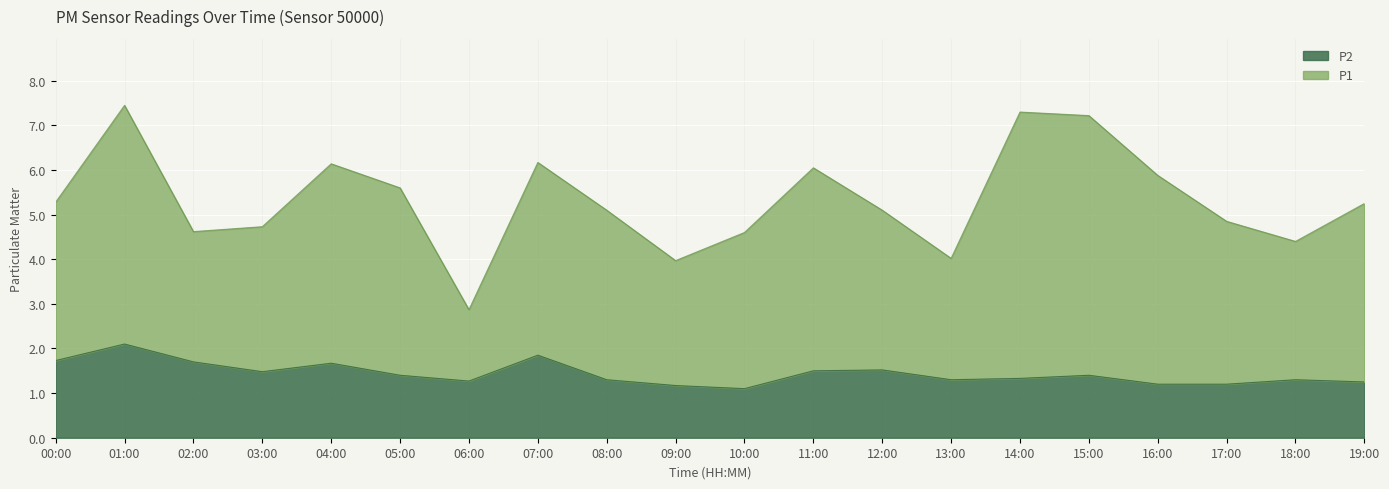

The chart shows a value of 1.3 at 08:00. True or false?

True